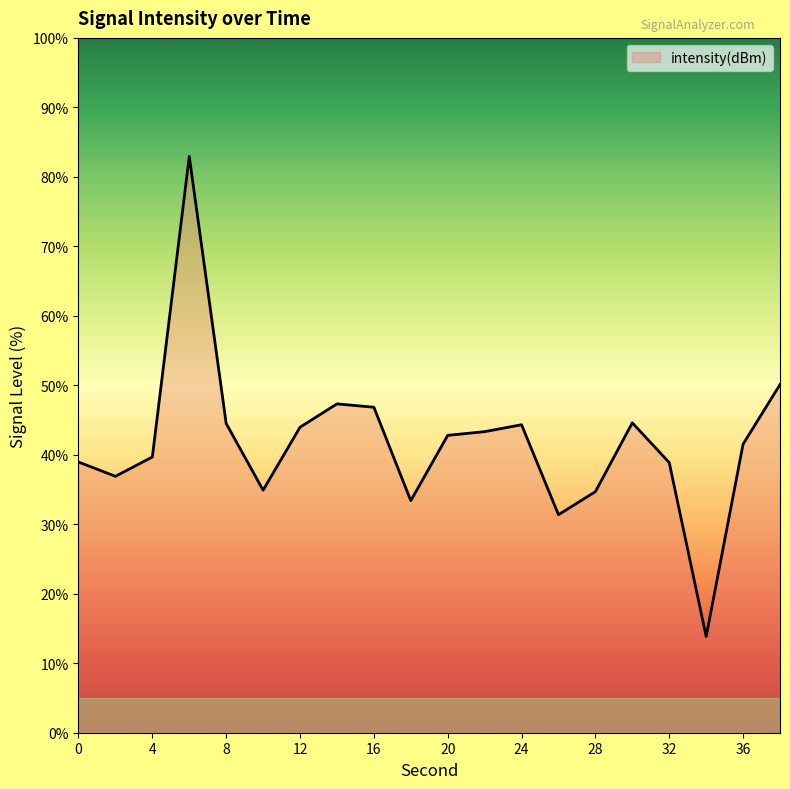

What is the maximum value shown in the chart?

82.9